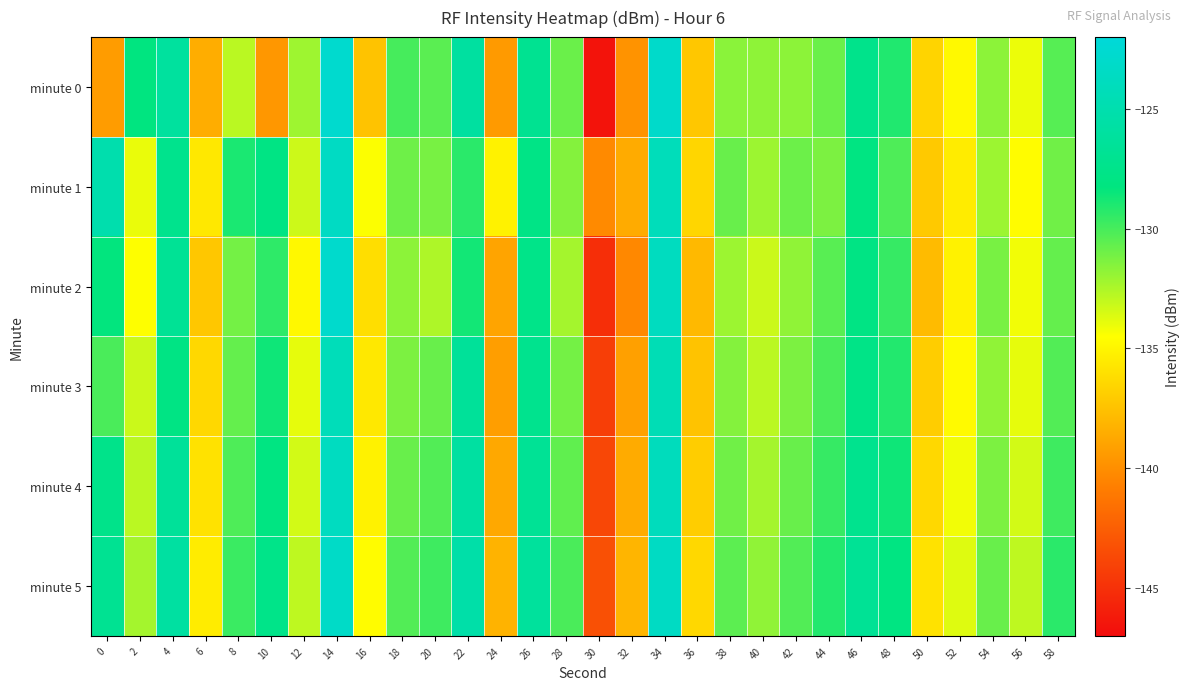

Rank the series by their maximum value, from lowest to highest.

minute 3, minute 4, minute 1, minute 5, minute 2, minute 0